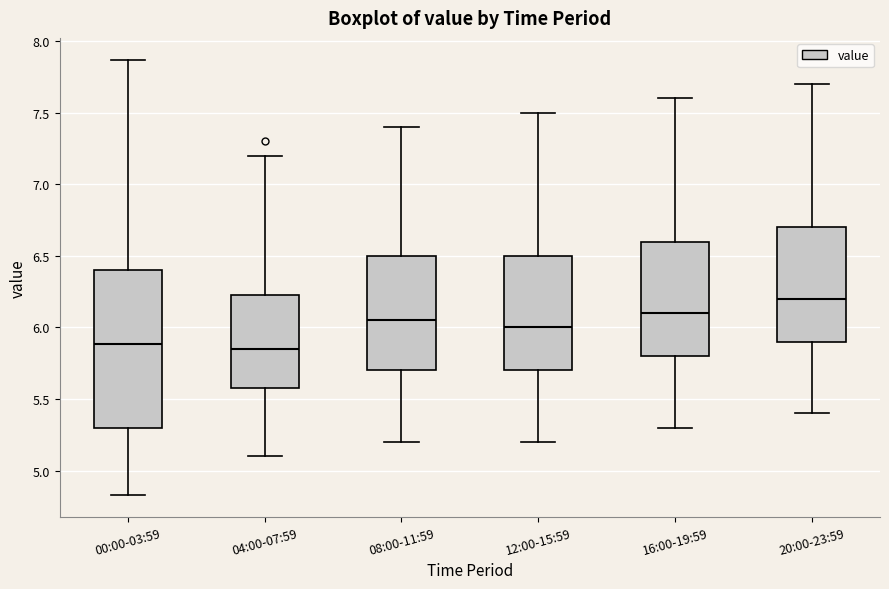

Where is the lower edge of the box for 12:00-15:59 on the y-axis? The values are not printed on the chart, so give them approximately, as read against the axis.

5.70